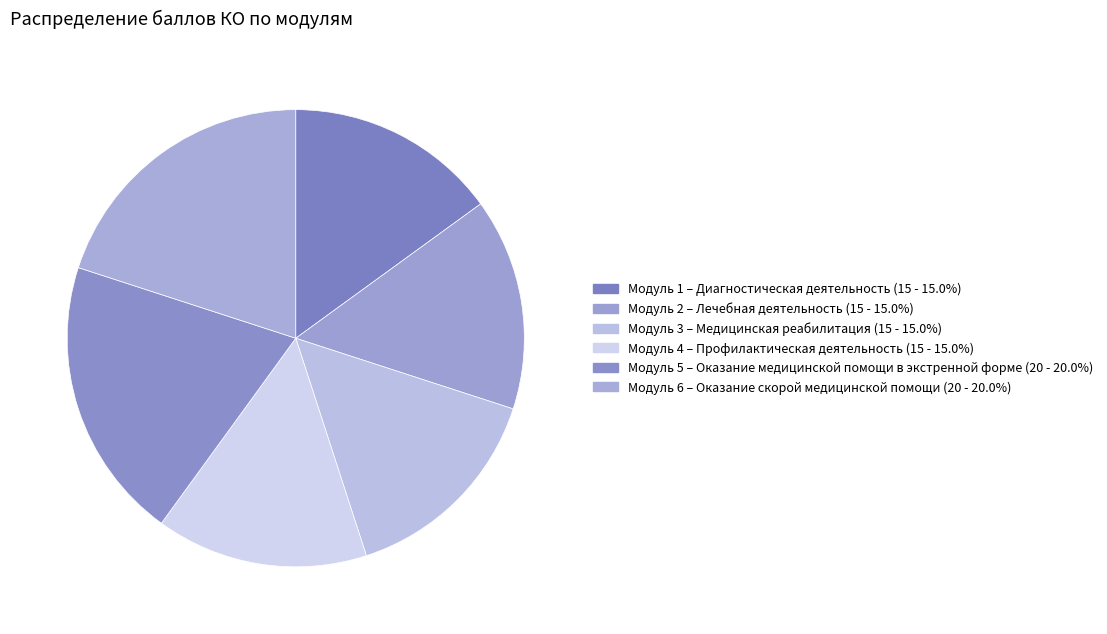

Do Модуль 2 – Лечебная деятельность and Модуль 6 – Оказание скорой медицинской помощи together represent more than half of the pie?

No